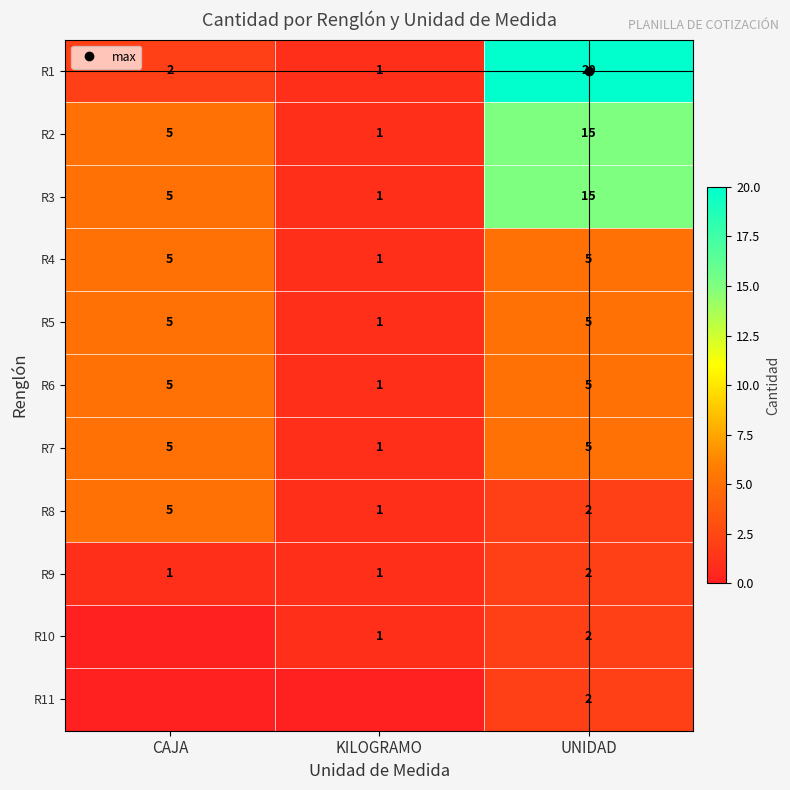

What is the total value across all series at UNIDAD?

78